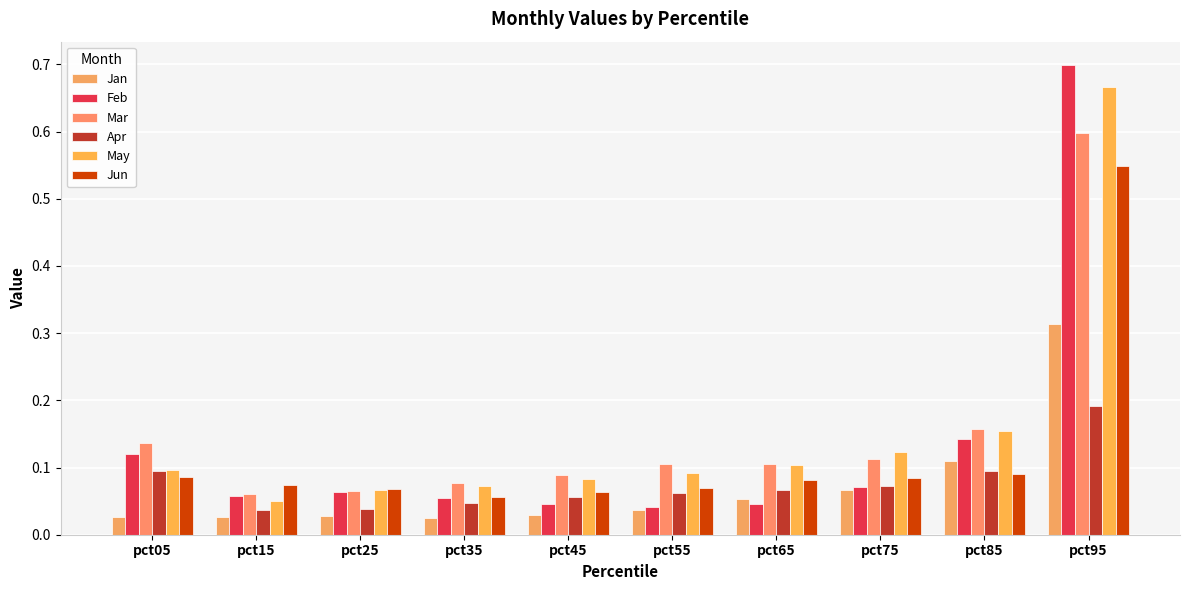

Count the number of data series in this chart.

6